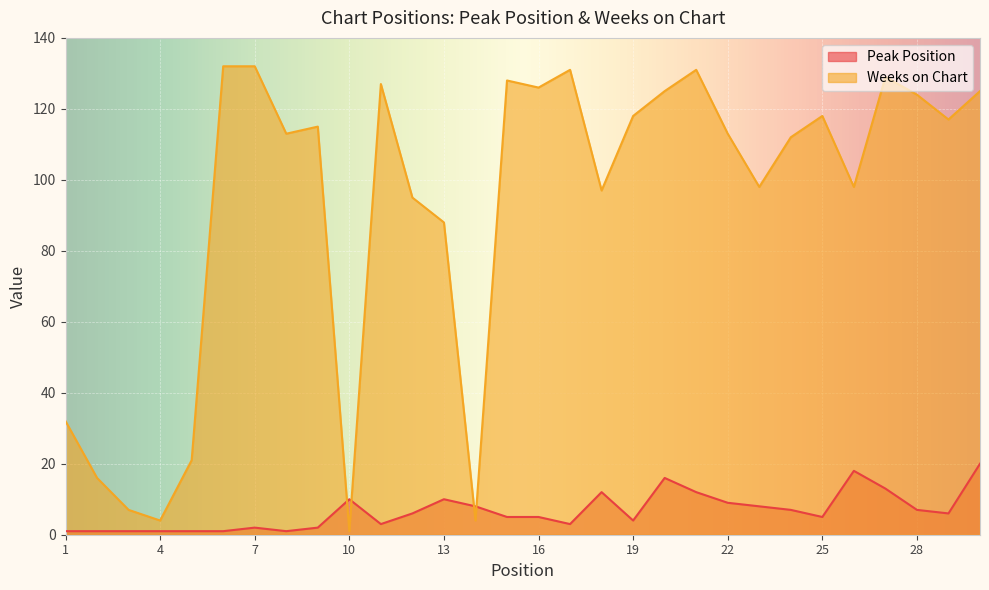

The Weeks on Chart series shows 2 at 10. True or false?

False